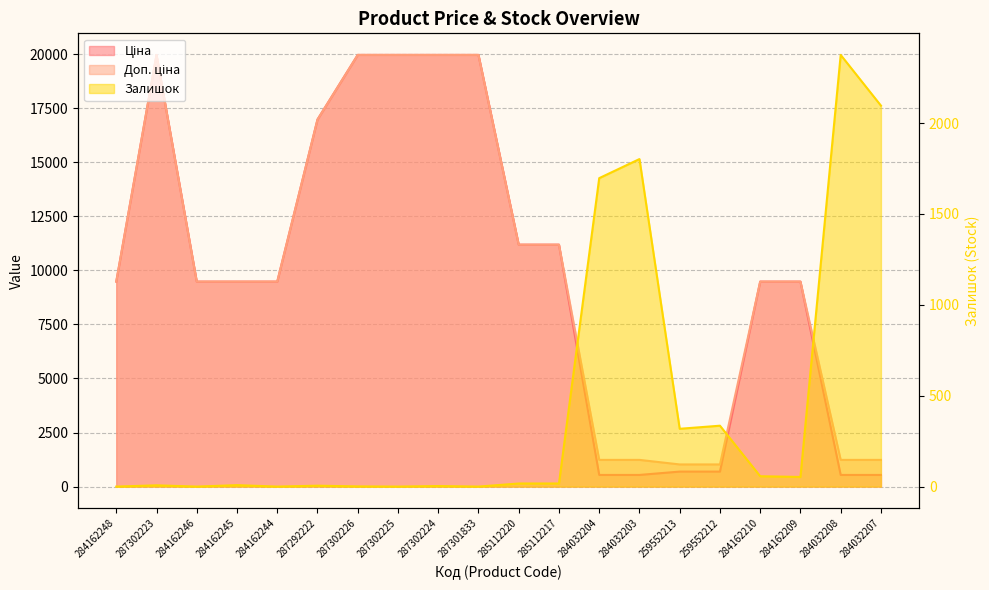

True or false: Ціна and Залишок intersect in this chart.

True